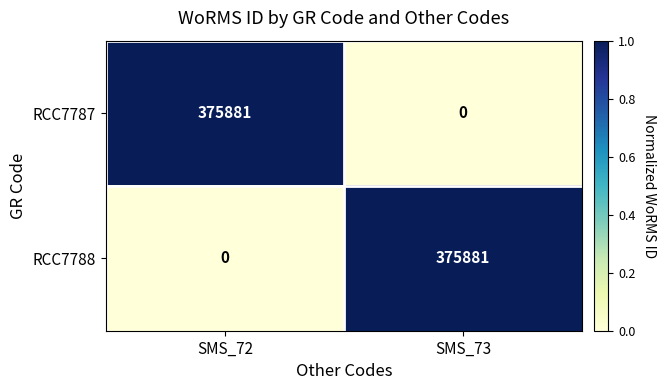

Is it true that RCC7787 equals 145198 at SMS_73?

False